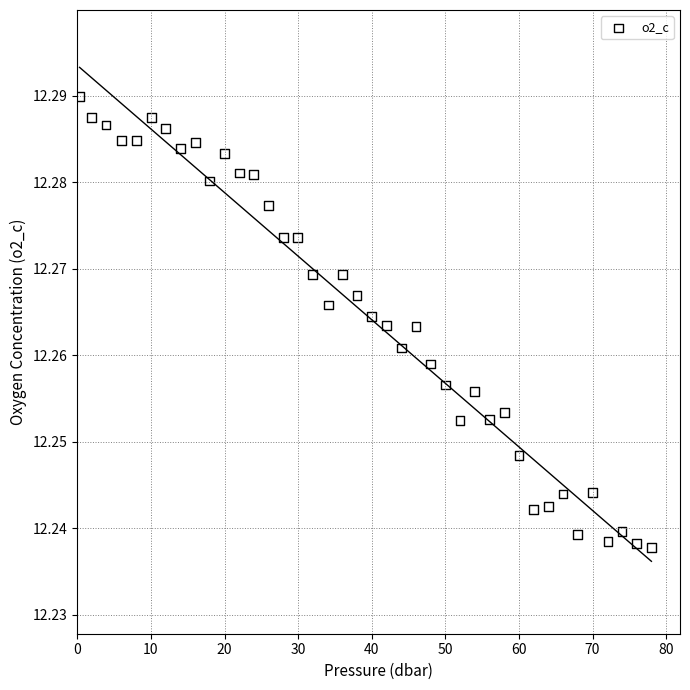

What is the range of X values (max minus min)?

77.7